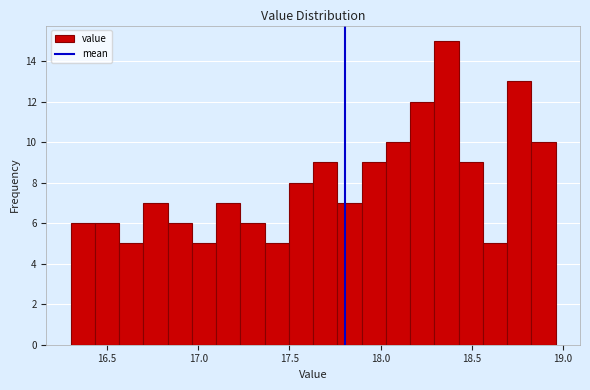

Around what value on the x-axis is the tallest bar? Give the approximate position of its centre, as read against the axis.

18.35